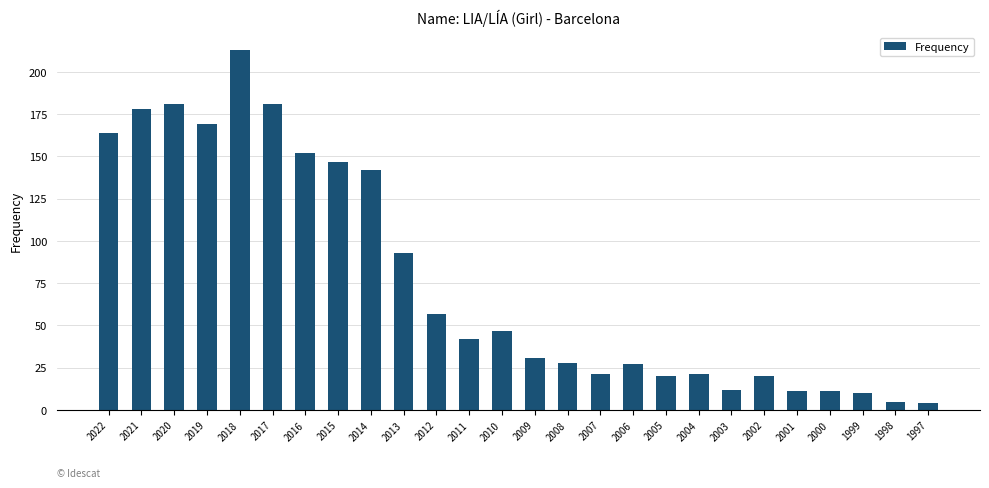

Count the number of categories in the chart.

26